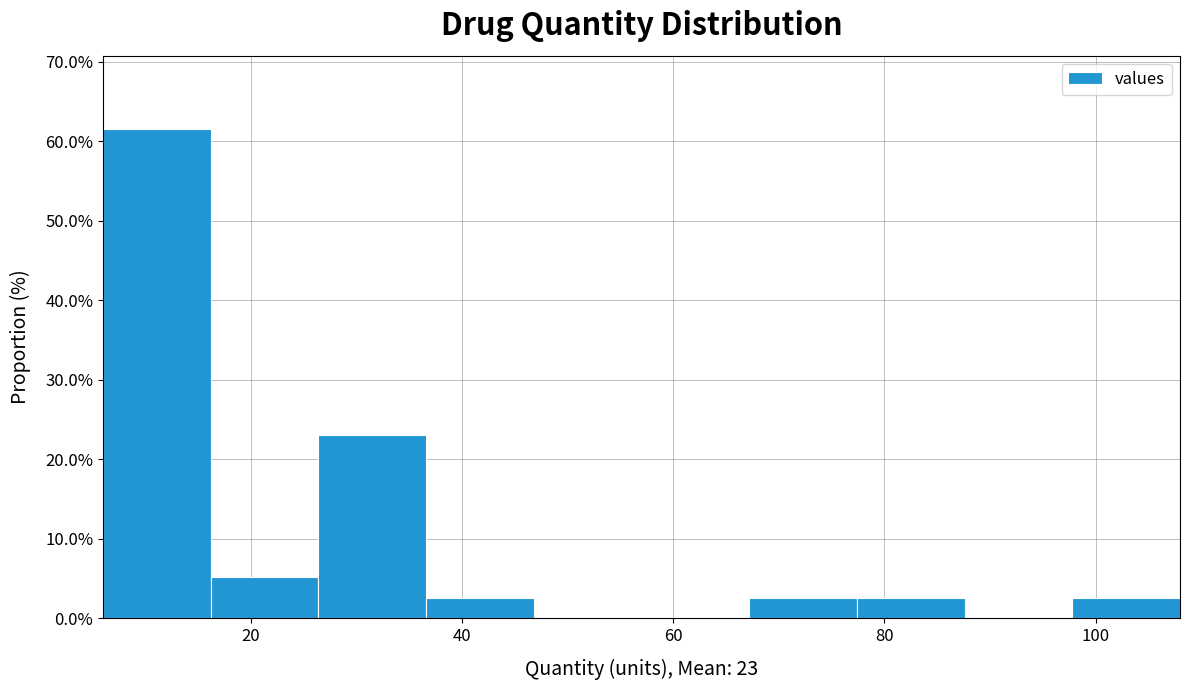

Over which range of the x-axis is the bar tallest?

6.0 to 16.2